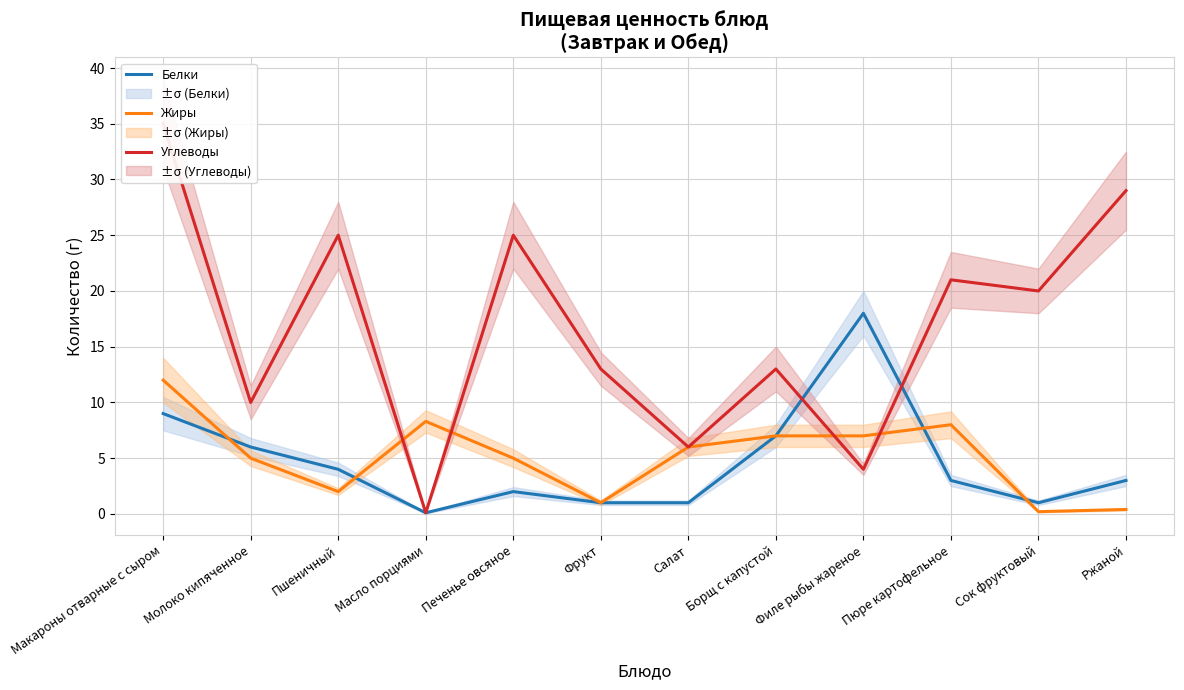

At which label does Белки reach its peak?

Филе рыбы жареное